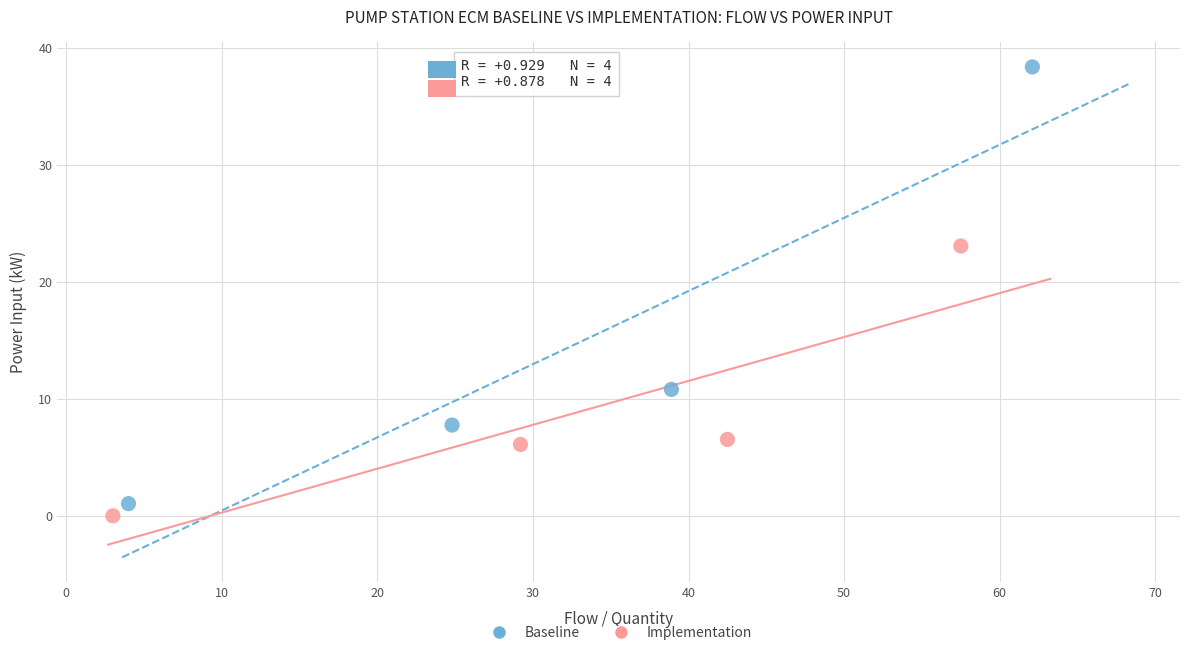

Which series contains the lowest Y value?

Implementation